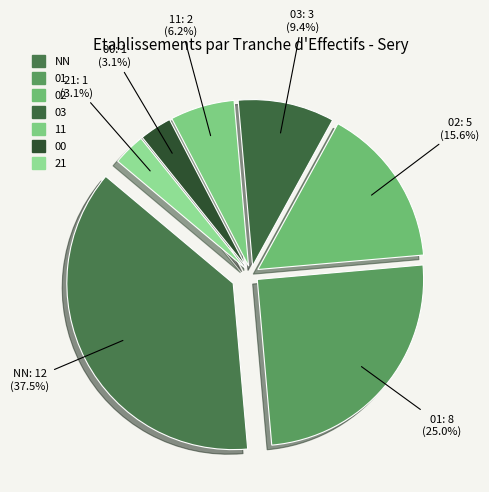

Between 01 and 03, which is larger?

01